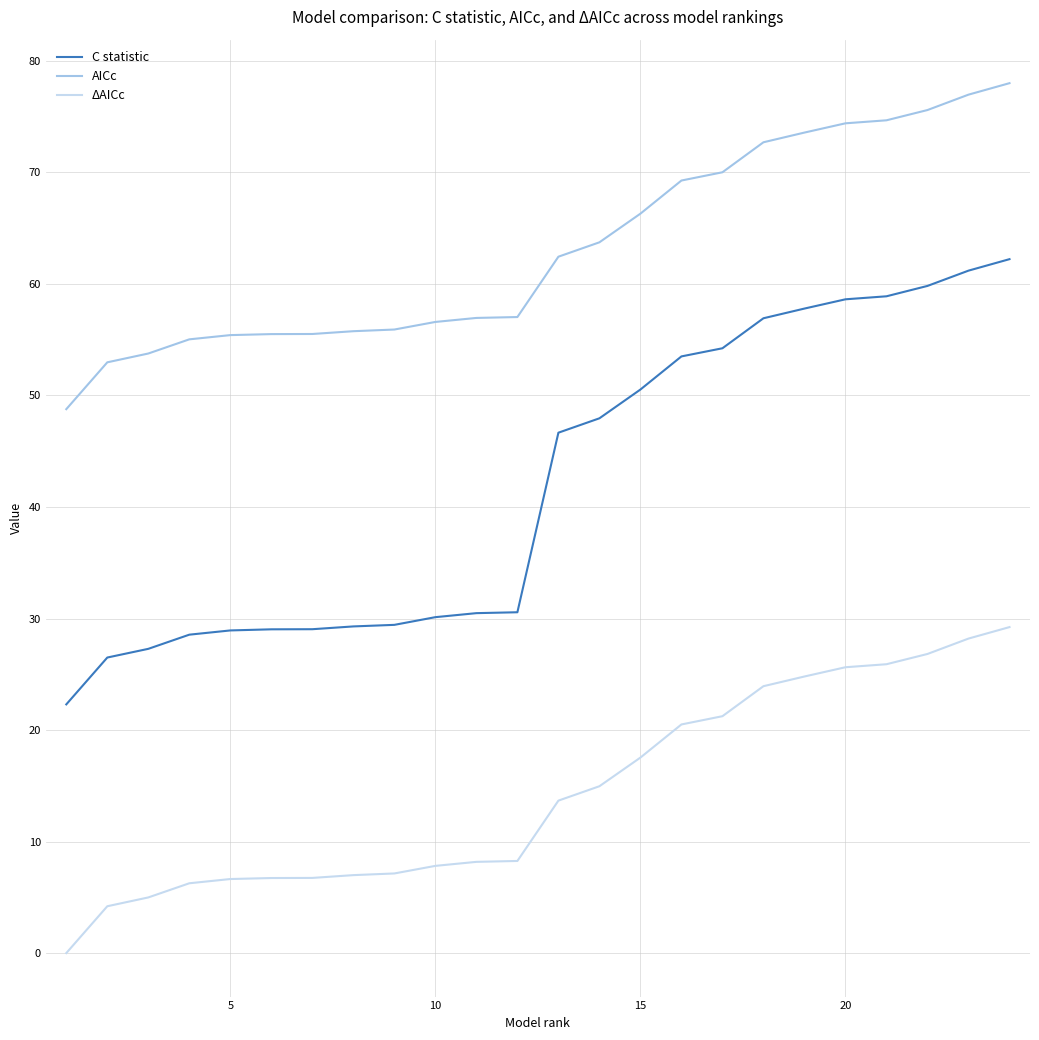

What is the maximum value shown in the chart?

78.0